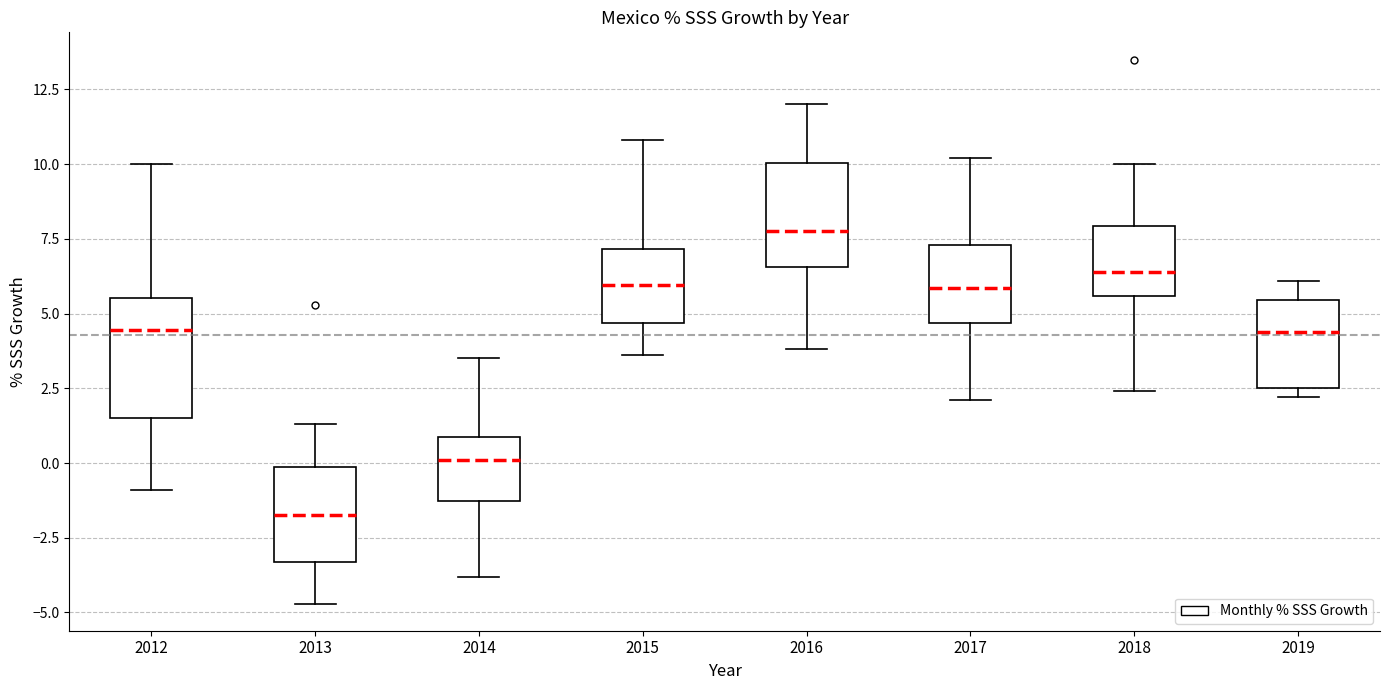

Which box's median line is the lowest?

2013